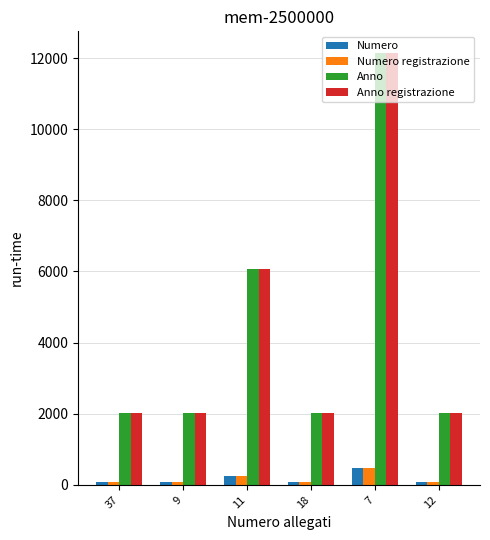

Where is Anno nearest to the value 7084?

11